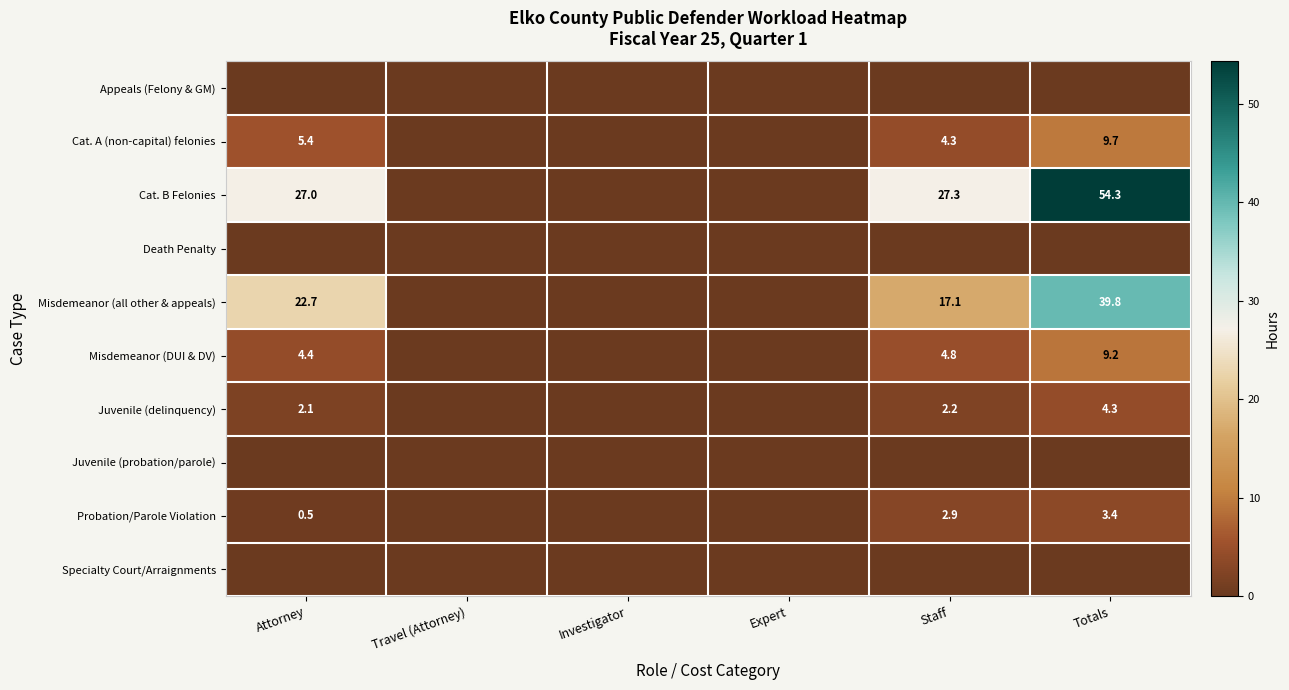

What is the sum of the Misdemeanor (all other & appeals) values at Staff and Attorney?

39.8